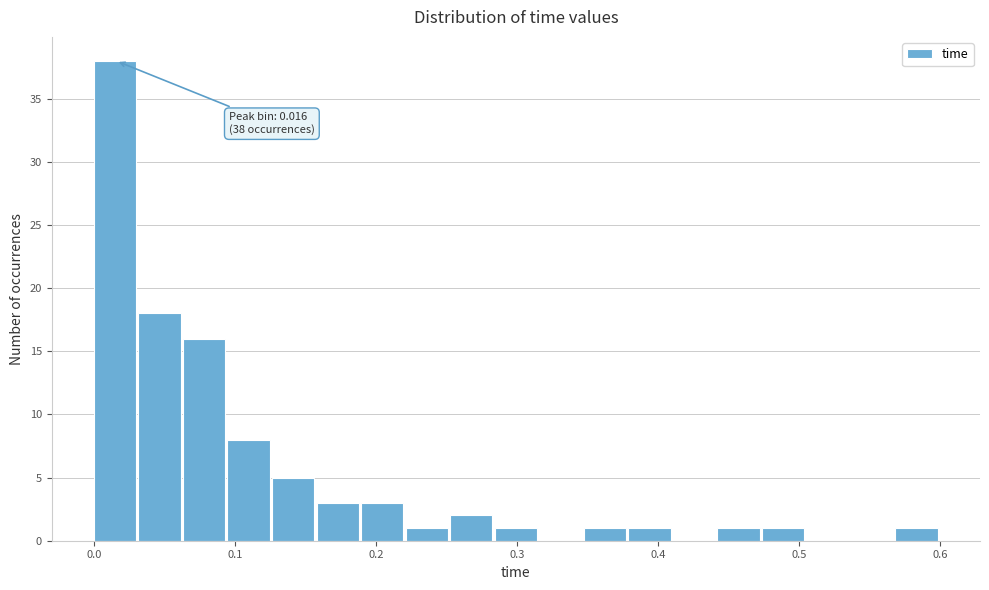

Read against the x-axis, roughly where is the centre of the tallest bar?

0.02